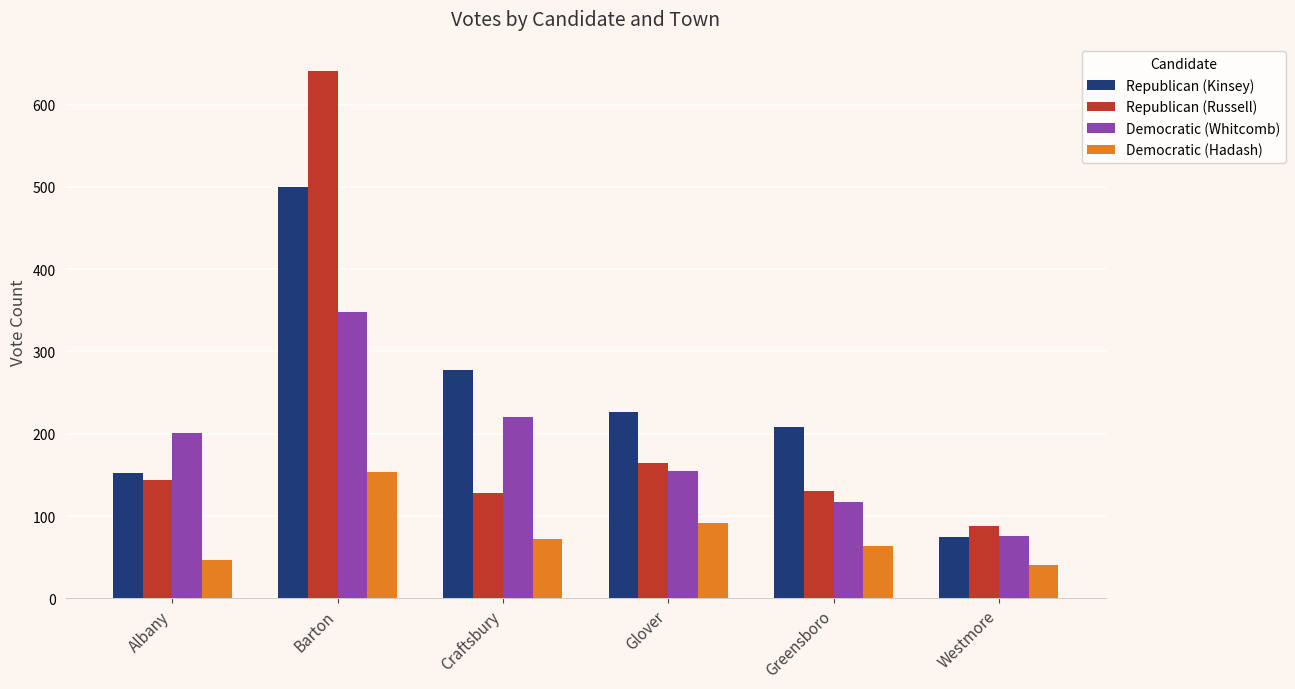

The Republican (Russell) series shows 88 at Westmore. True or false?

True